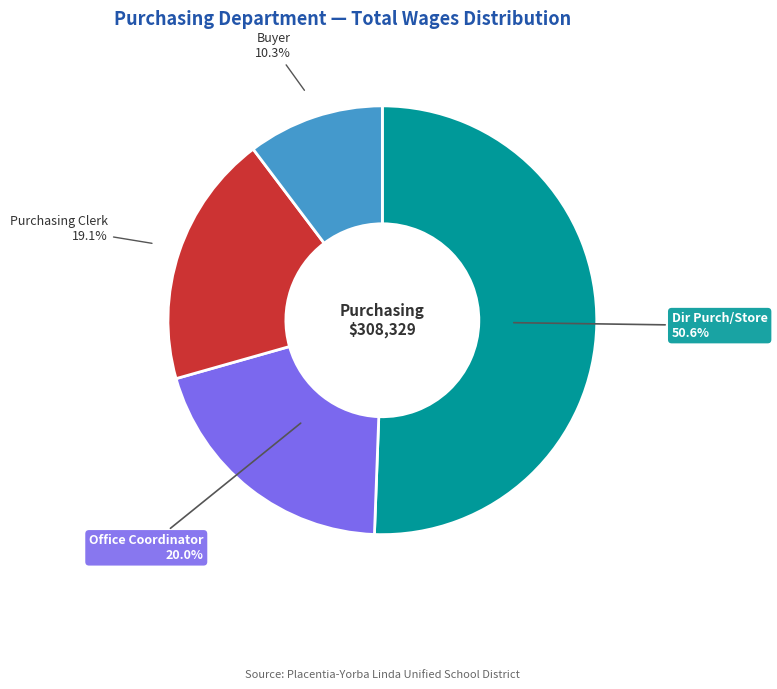

Does any single category account for the majority?

Yes